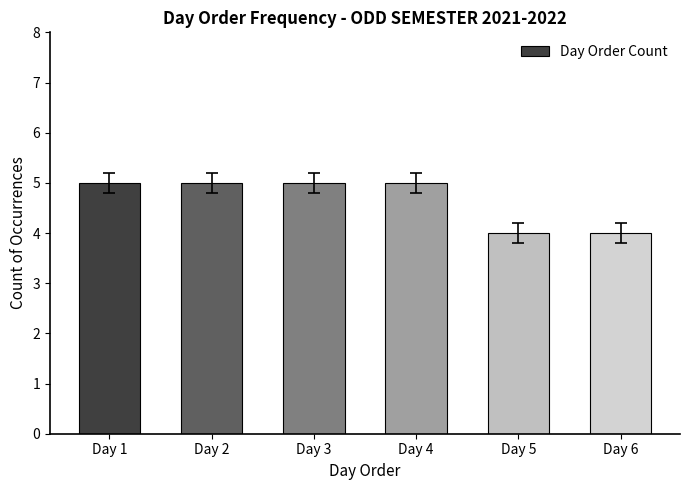

Are the bars horizontal?

No